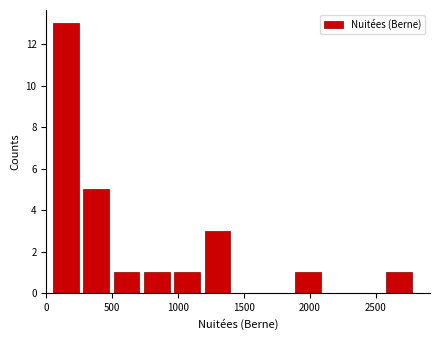

How tall is the bar that spans 1200 to 1400 on the x-axis? Neither the bar edges nor the heights are printed on the chart, so give them approximately, as read against the axes.

3